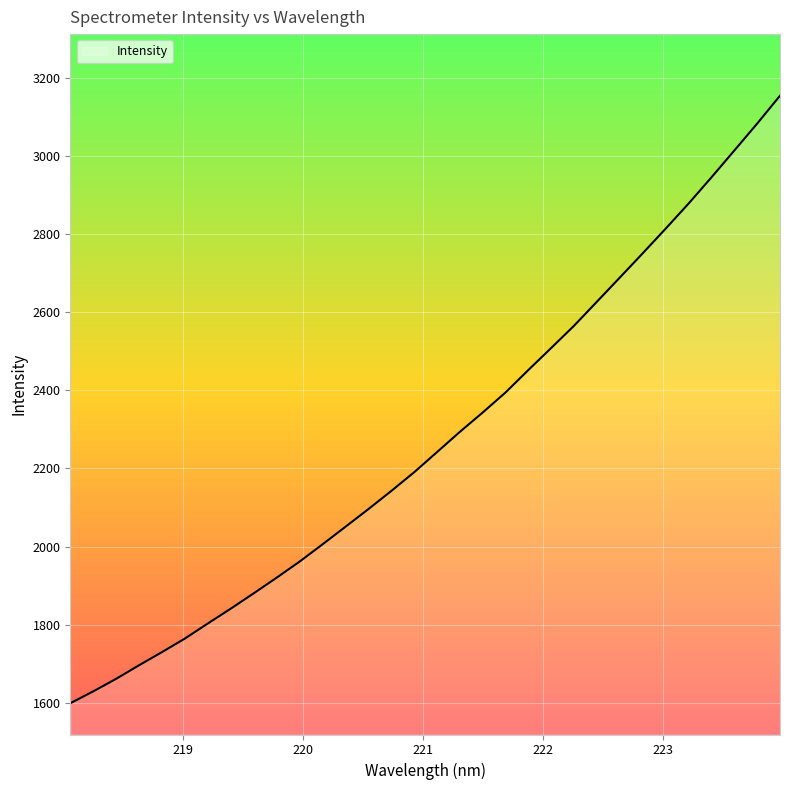

What is the difference between the maximum and minimum values?

1555.2